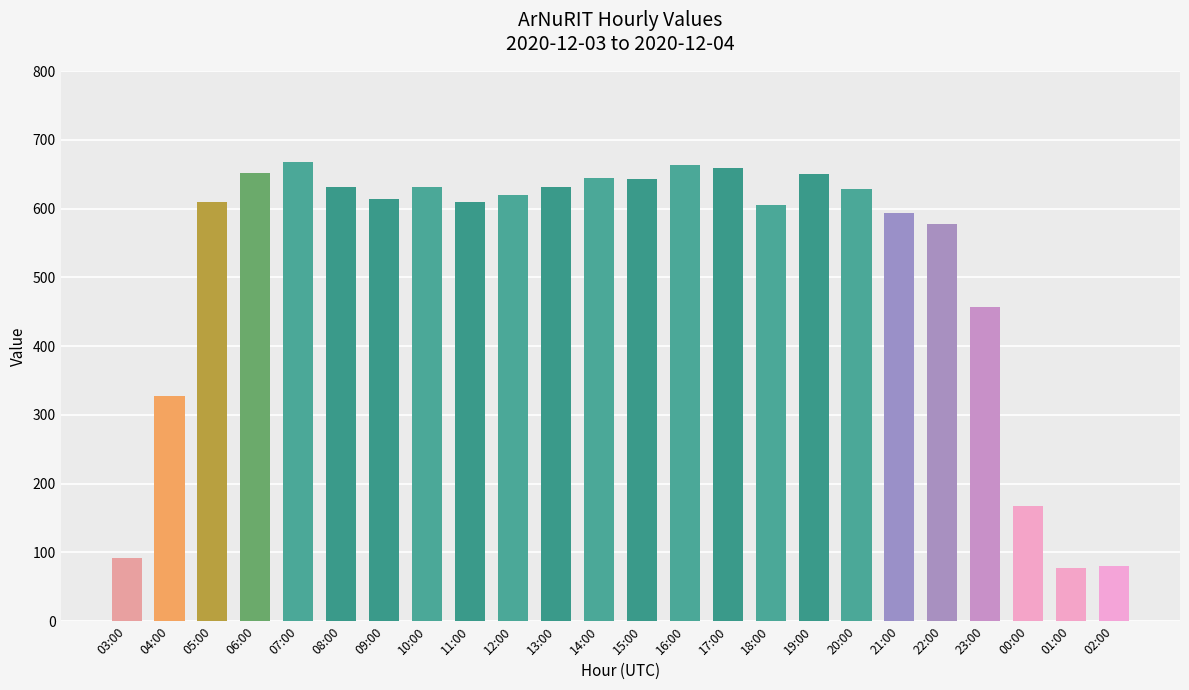

Read the value at 21:00.

594